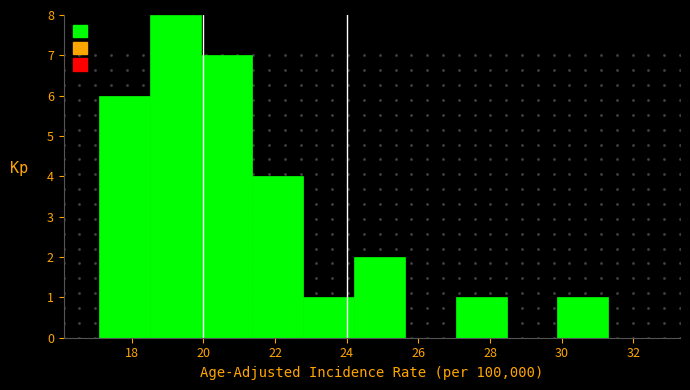

What is the height of the bar covering 21.36 to 22.78 on the x-axis? Neither the bar edges nor the heights are printed on the chart, so give them approximately, as read against the axes.

4